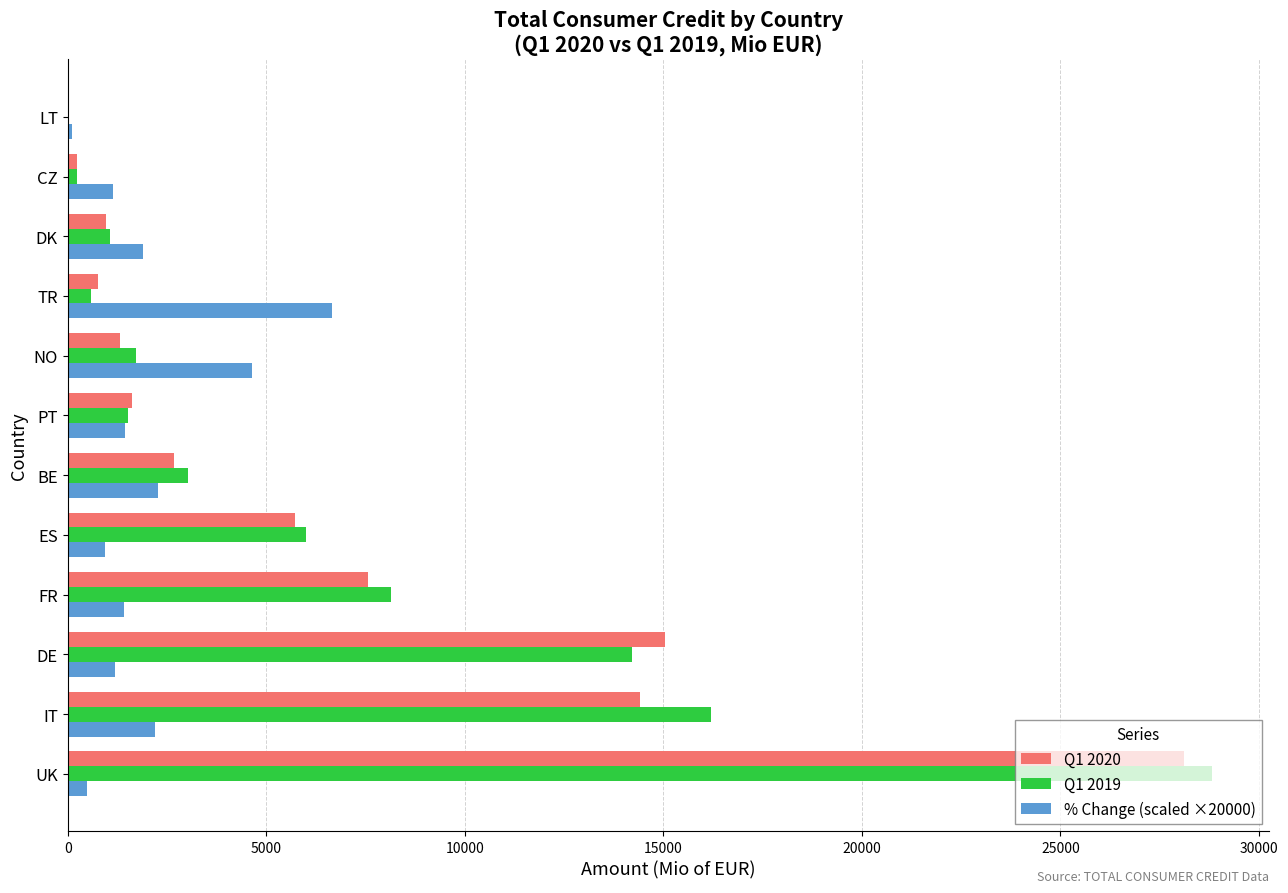

Which series changed the most between FR and PT?

Q1 2019